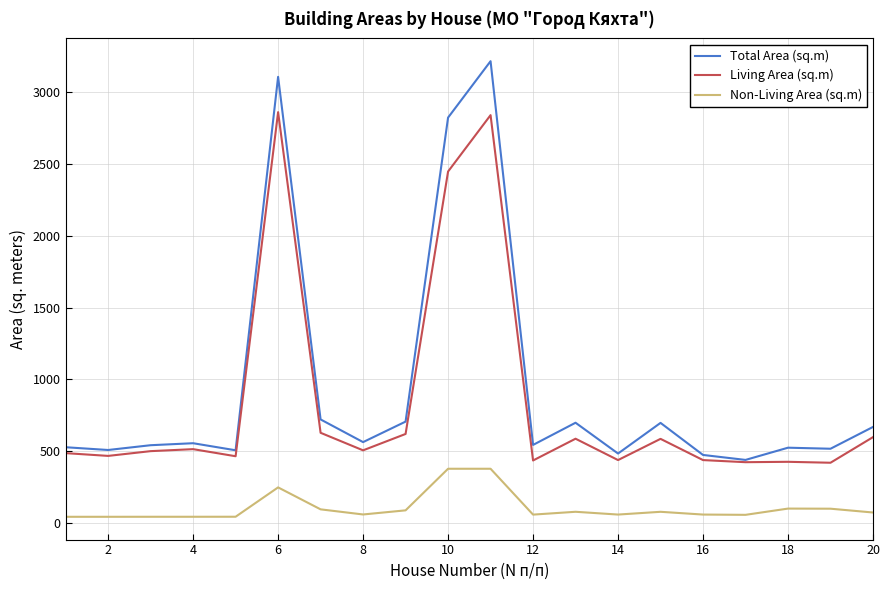

True or false: Non-Living Area (sq.m) and Living Area (sq.m) intersect in this chart.

False